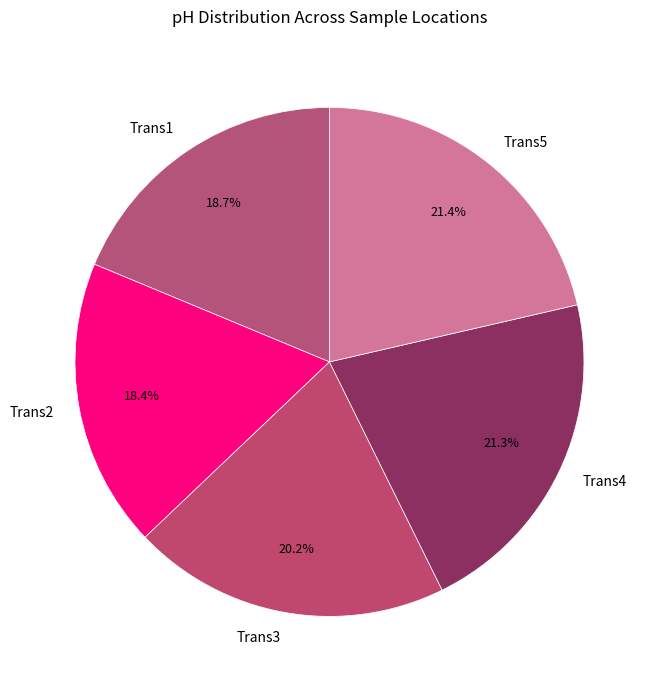

Is there a majority slice in this chart?

No